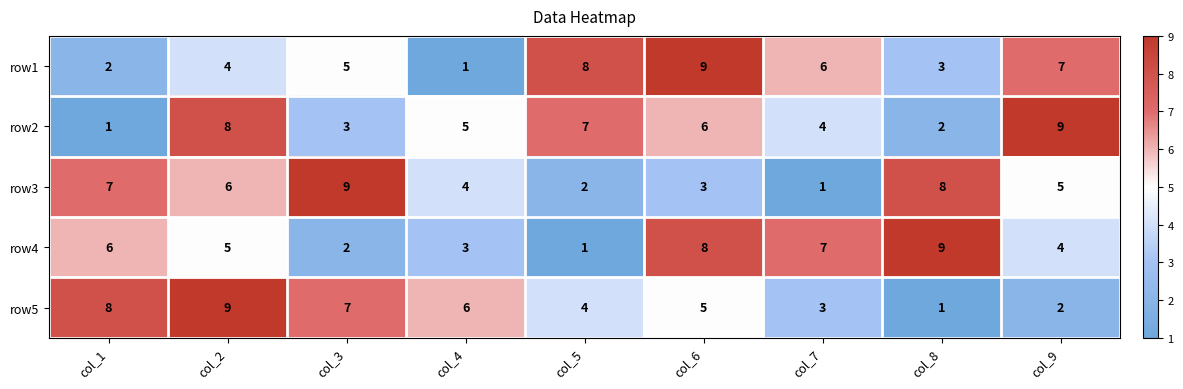

How many data points does each series have?

9